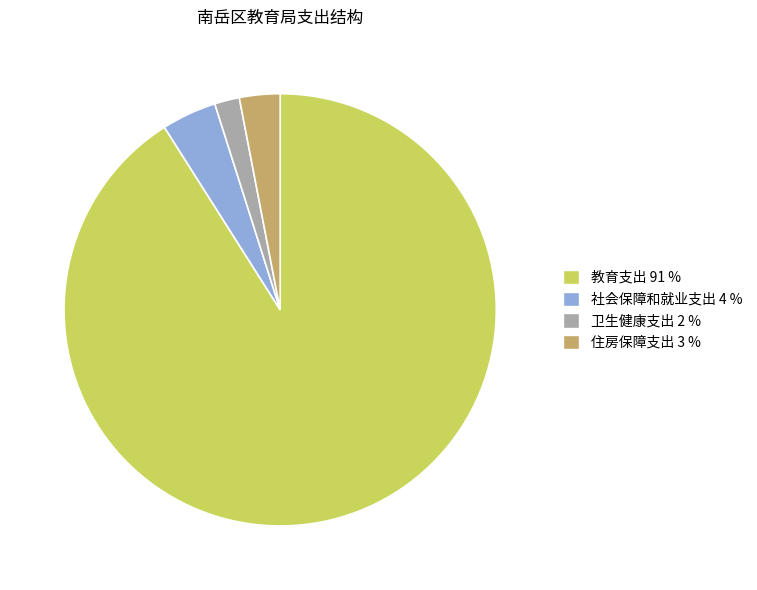

Which has a higher value, 住房保障支出 or 卫生健康支出?

住房保障支出